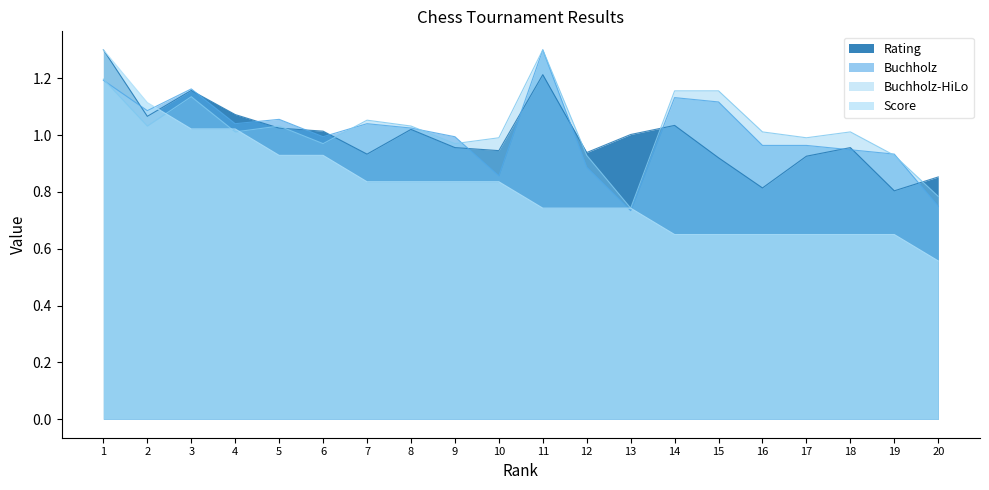

What is the smallest value displayed?

0.6